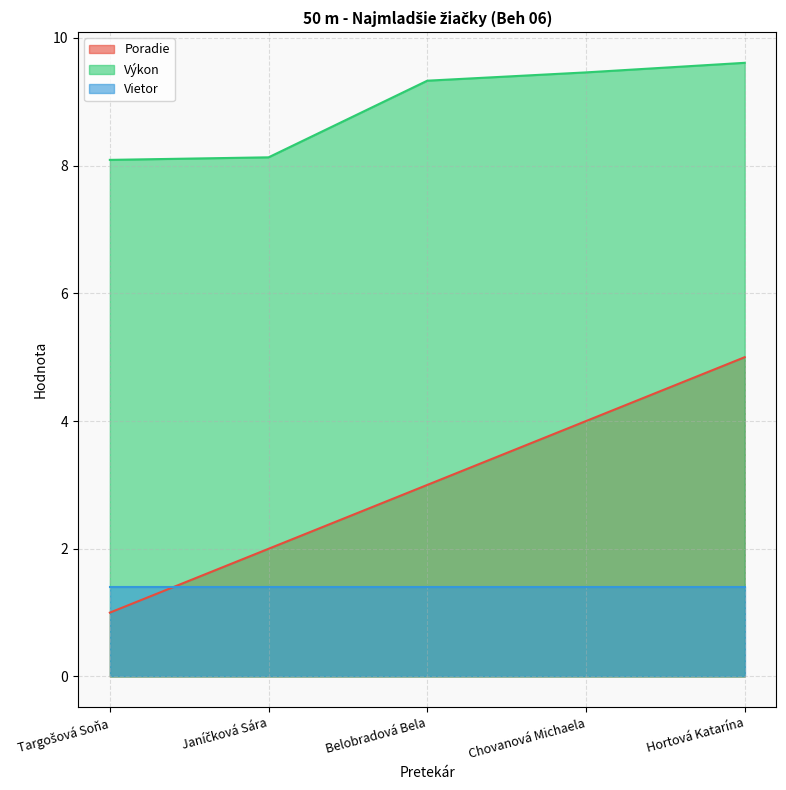

True or false: Poradie has more than 0 points higher than both neighbors.

False